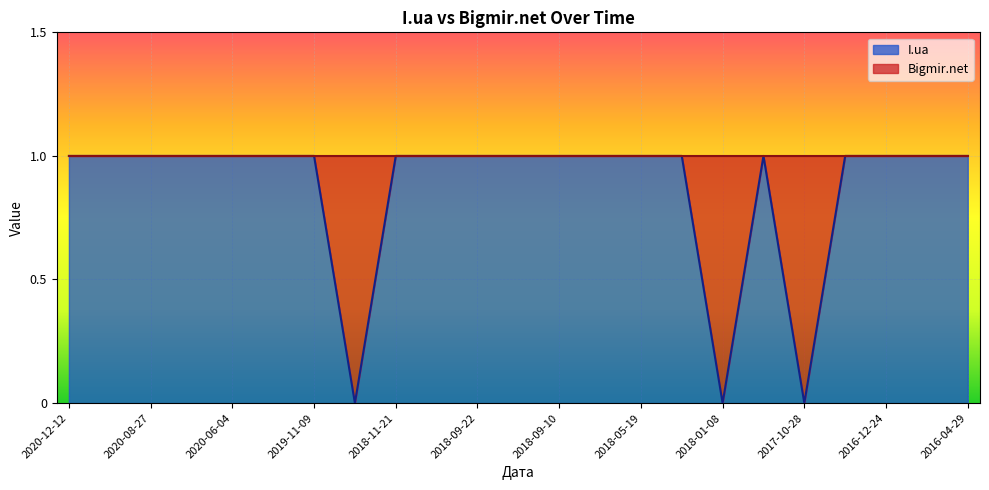

The chart shows a value of 1 at 2020-12-12. True or false?

True